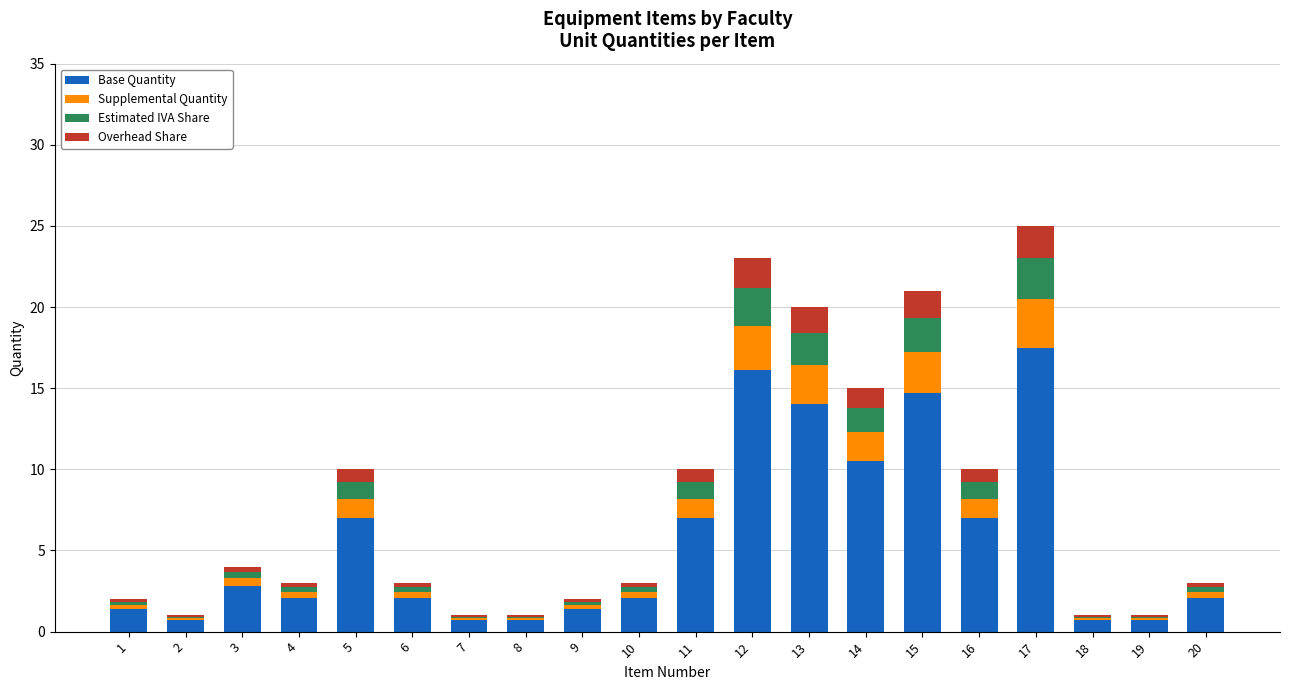

What is the highest value of the Base Quantity series?

17.5